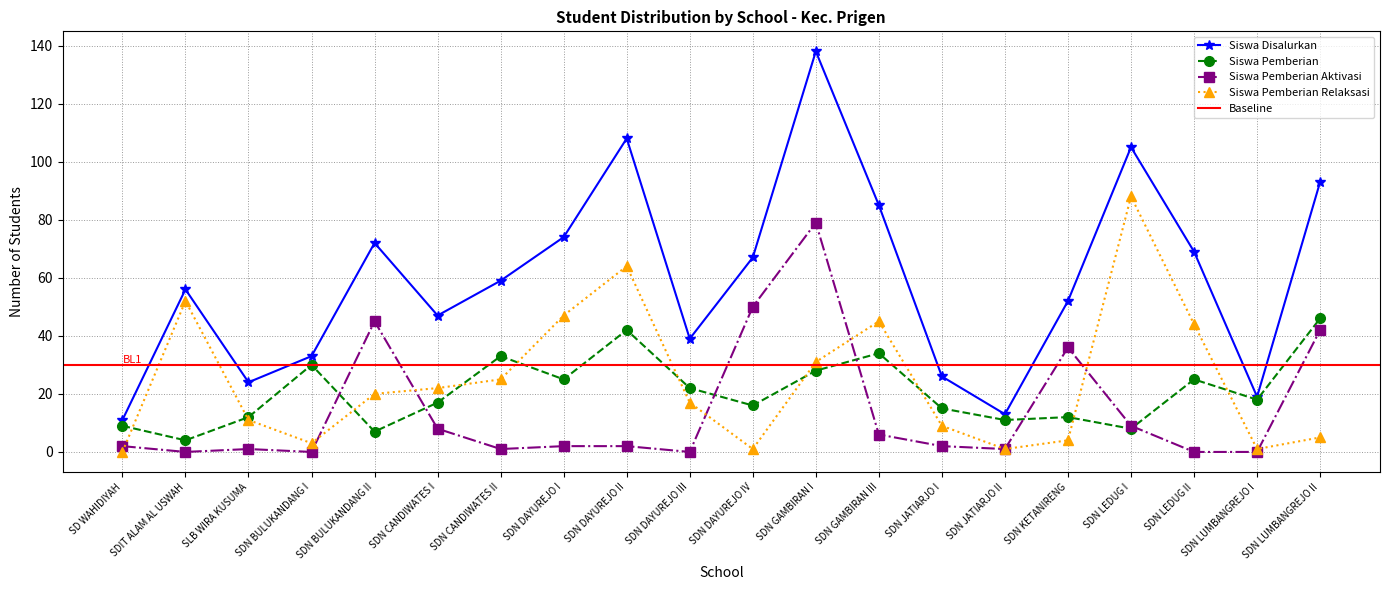

Which series changed the most between SD WAHIDIYAH and SDN JATIARJO II?

Siswa Disalurkan